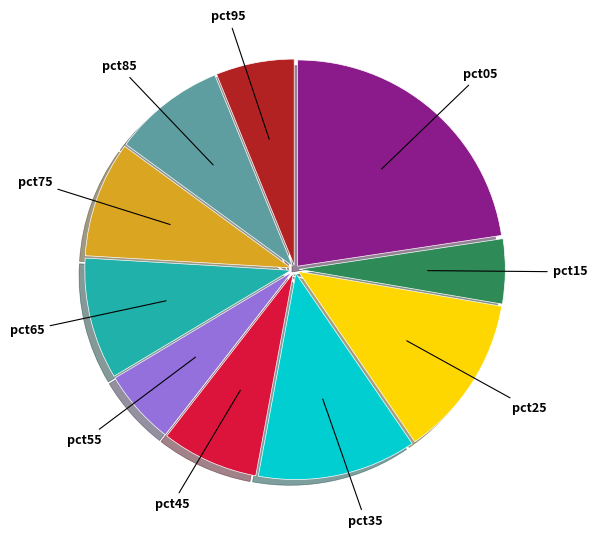

Count the number of slices in the pie.

10